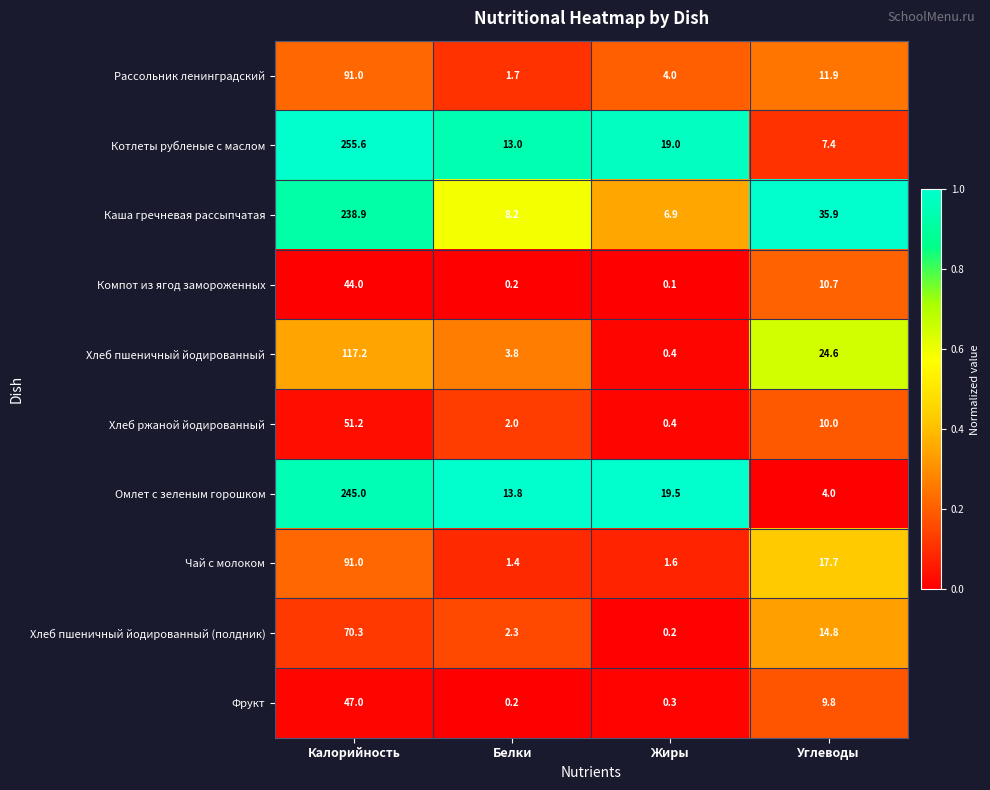

How many series are shown in this chart?

10